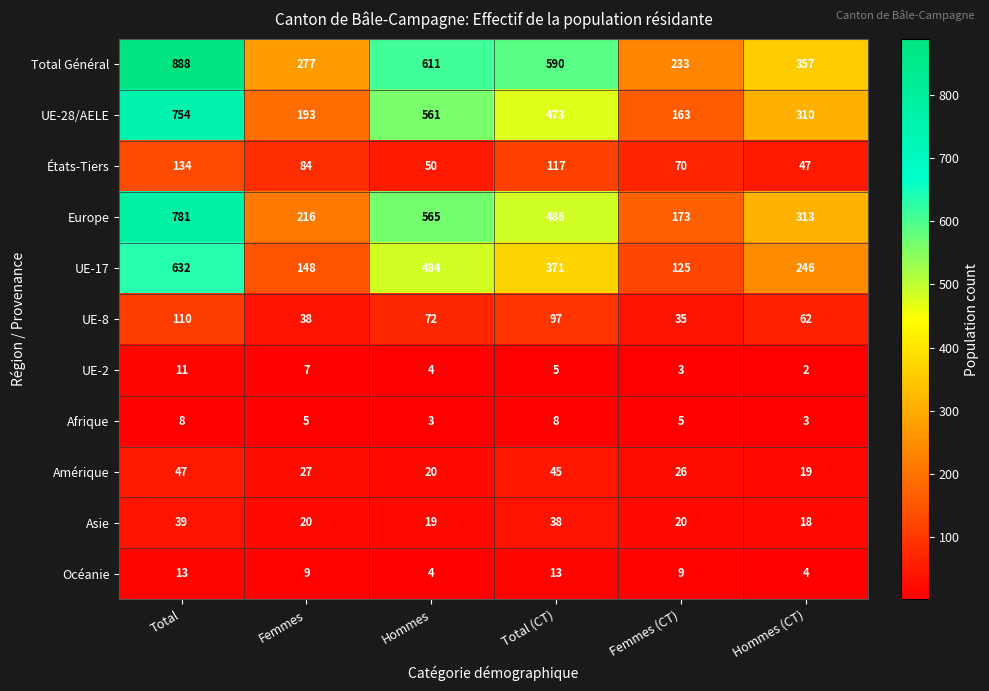

At which label does UE-17 first exceed 371?

Total